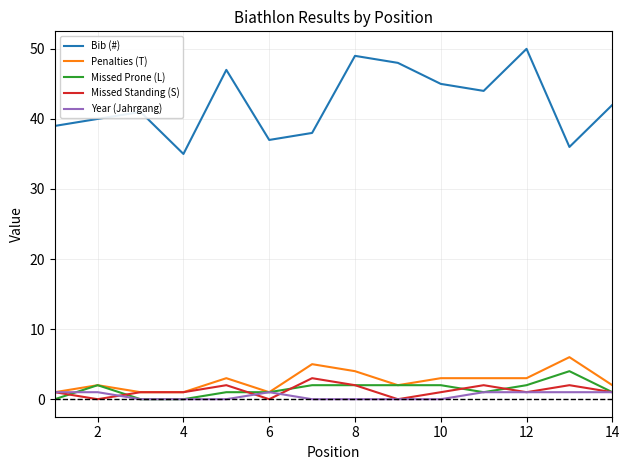

True or false: Bib (#) and Missed Prone (L) intersect in this chart.

False